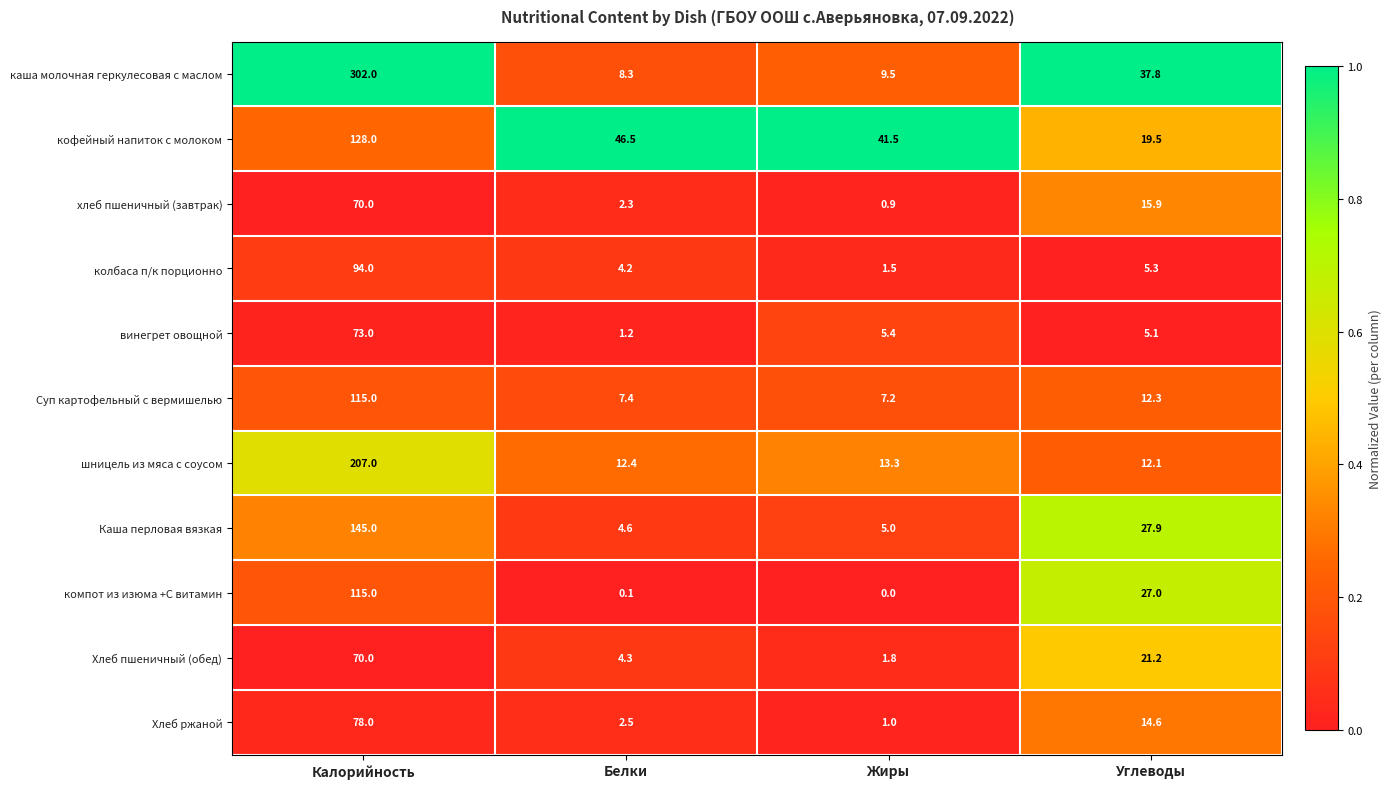

What is the difference between the винегрет овощной values at Калорийность and Жиры?

67.6